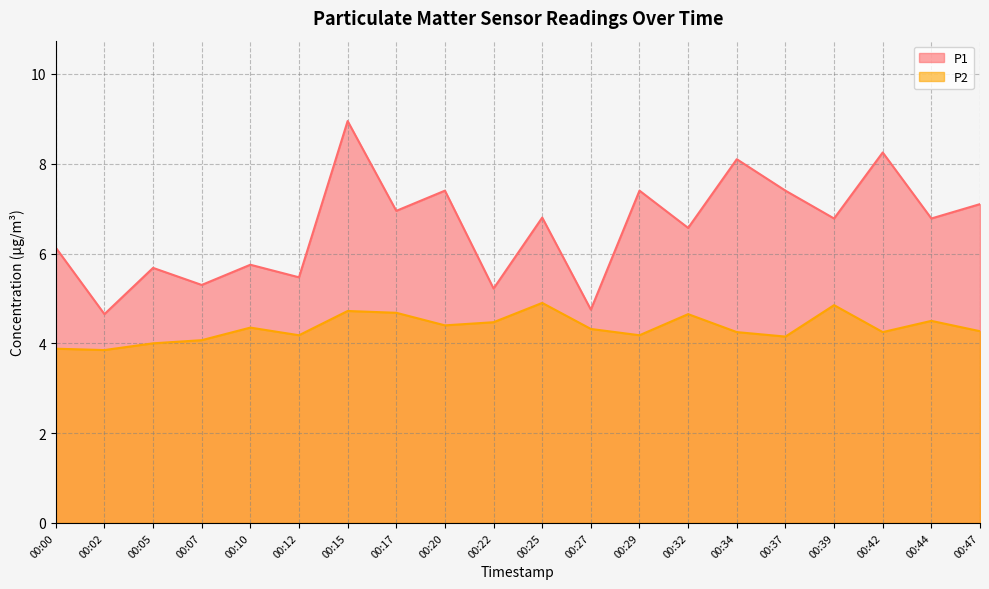

Which series changed the most between 00:15 and 00:44?

P1